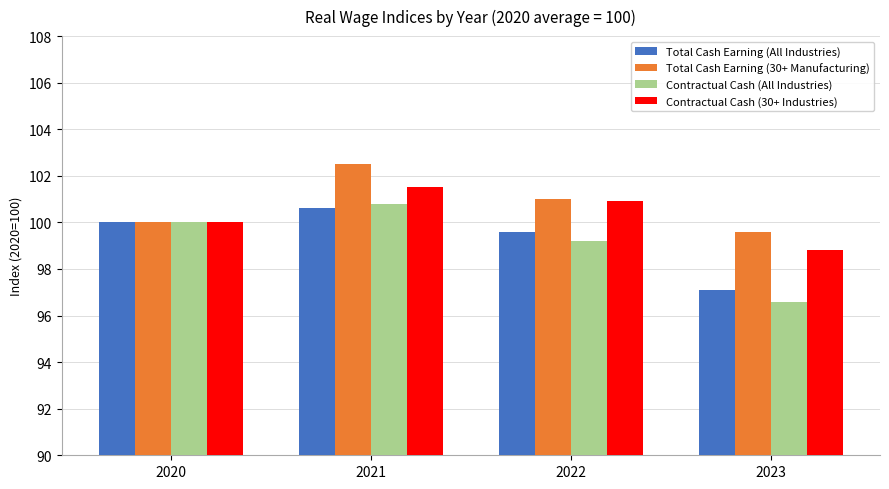

What is the spread (max minus min) of values at 2022?

1.8